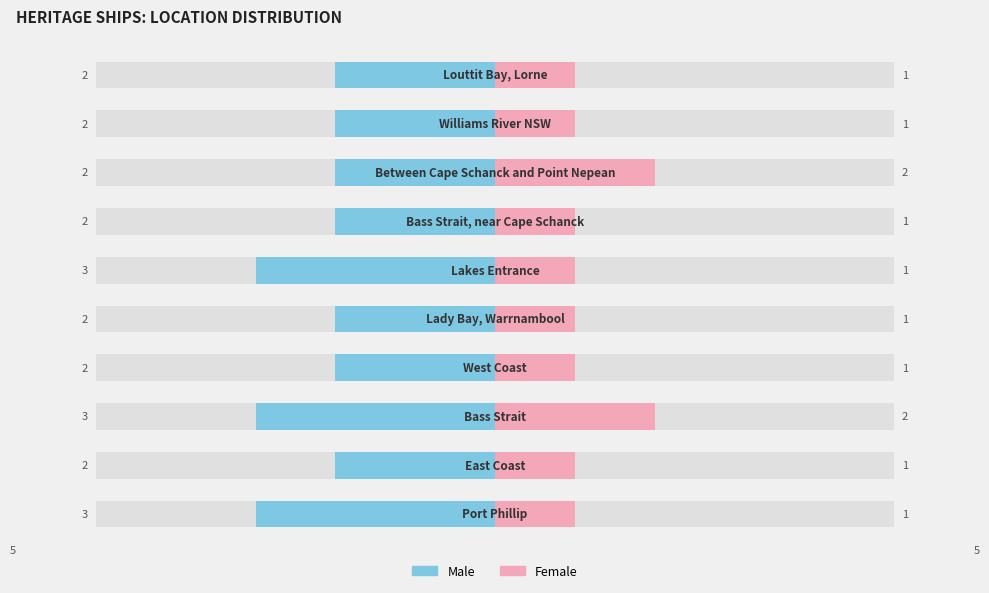

True or false: Male has a value of -1 at 0.

False